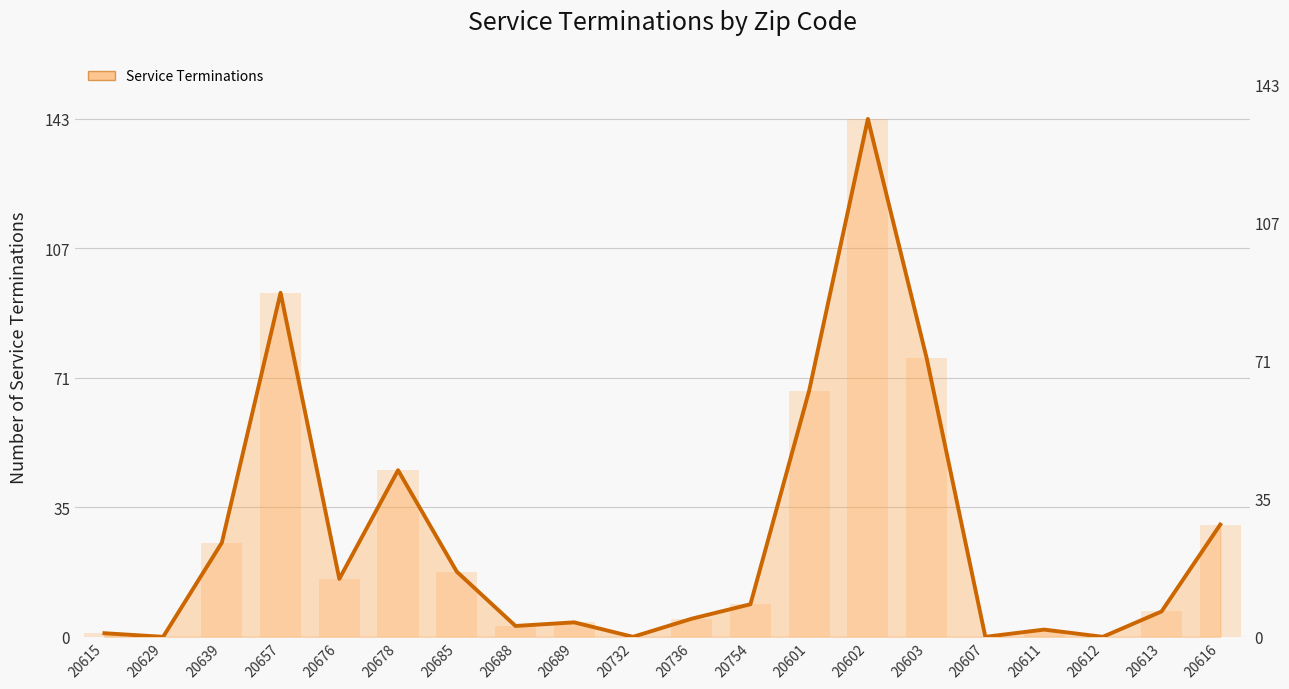

Does the chart contain stacked bars?

No